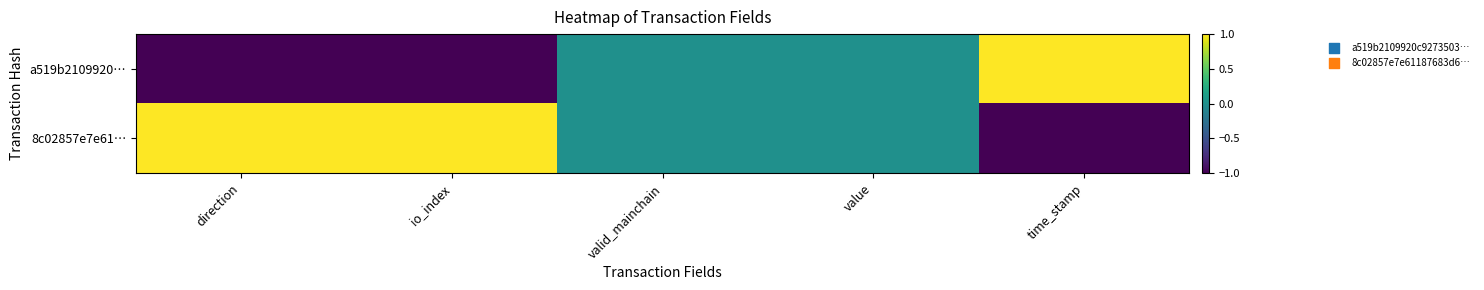

Which series has the widest spread of values?

a519b2109920…